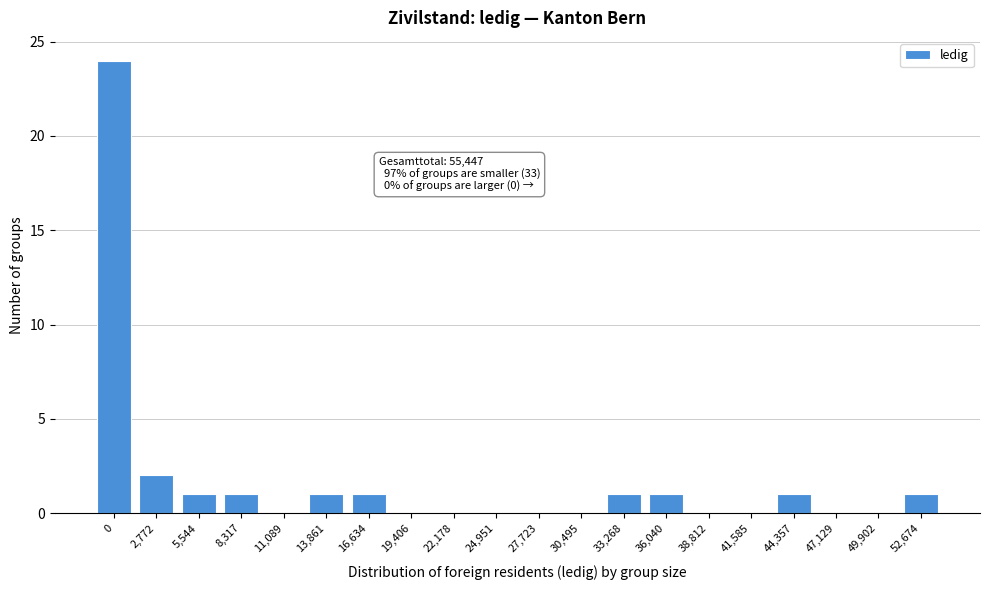

Reading left to right, transcribe all the data shown in this chart.

0=24	2,772=2	5,544=1	8,317=1	11,089=0	13,861=1	16,634=1	19,406=0	22,178=0	24,951=0	27,723=0	30,495=0	33,268=1	36,040=1	38,812=0	41,585=0	44,357=1	47,129=0	49,902=0	52,674=1